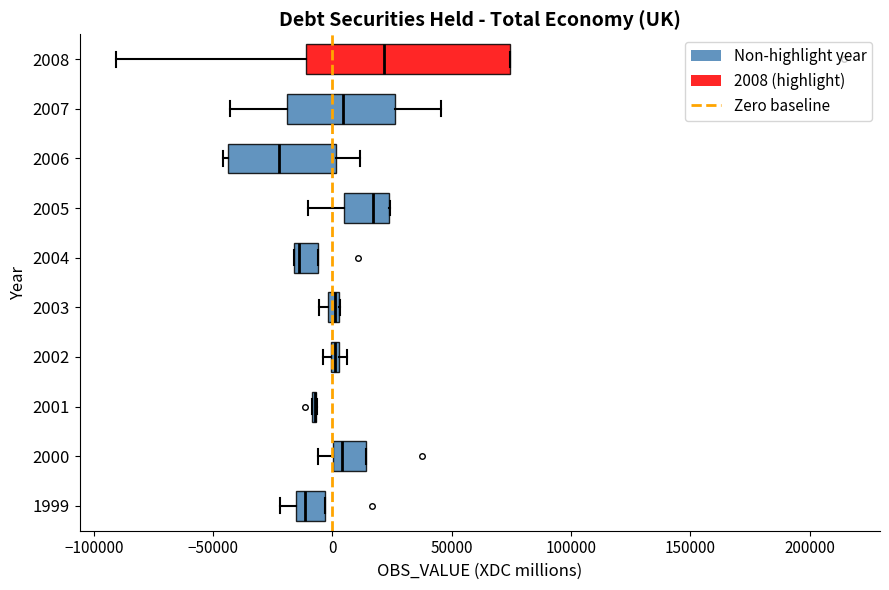

Where does the median line of the box at y = 2008 sit on the x-axis? The values are not printed on the chart, so give them approximately, as read against the axis.

20000